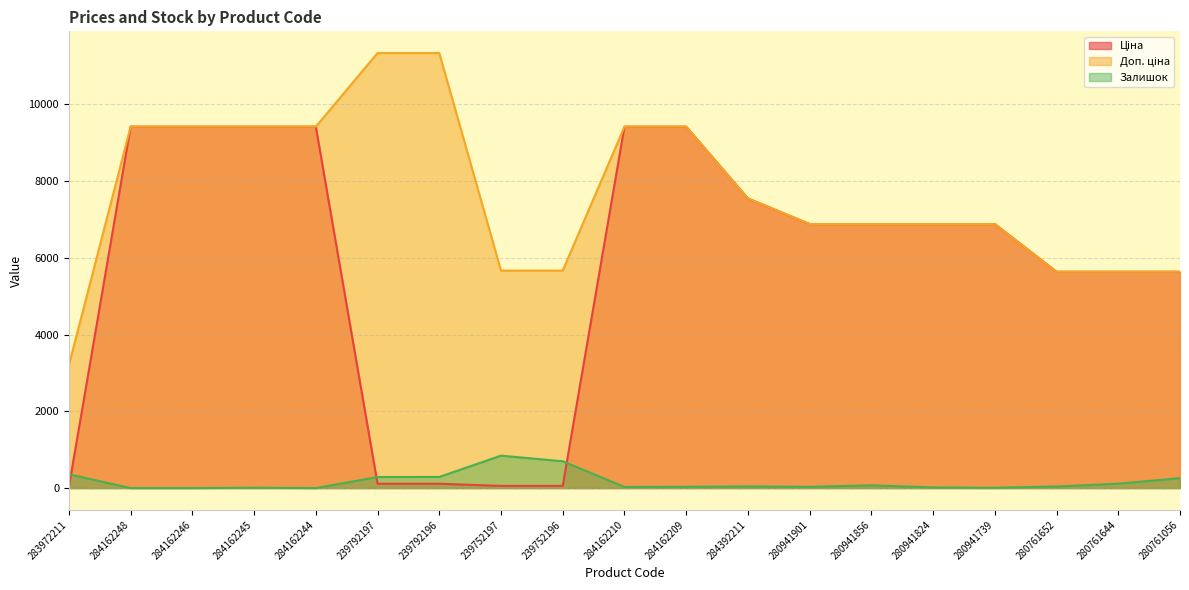

Reading right to left, list all the values displayed in this chart.

Ціна: 280761056=5636.0	280761644=5636.0	280761652=5636.0	280941739=6879.5	280941824=6879.5	280941856=6879.5	280941901=6879.5	284392211=7545.9	284162209=9416.9	284162210=9416.9	239752196=56.7	239752197=56.7	239792196=113.3	239792197=113.3	284162244=9416.9	284162245=9416.9	284162246=9416.9	284162248=9416.9	283972211=32.0
Доп. ціна: 280761056=5636.0	280761644=5636.0	280761652=5636.0	280941739=6879.5	280941824=6879.5	280941856=6879.5	280941901=6879.5	284392211=7545.9	284162209=9416.9	284162210=9416.9	239752196=5667.0	239752197=5667.0	239792196=11334.0	239792197=11334.0	284162244=9416.9	284162245=9416.9	284162246=9416.9	284162248=9416.9	283972211=3205.0
Залишок: 280761056=259.0	280761644=115.0	280761652=42.0	280941739=9.0	280941824=17.0	280941856=72.0	280941901=33.0	284392211=43.0	284162209=34.0	284162210=29.0	239752196=698.0	239752197=845.0	239792196=290.0	239792197=289.0	284162244=0.0	284162245=9.0	284162246=0.0	284162248=0.0	283972211=360.0